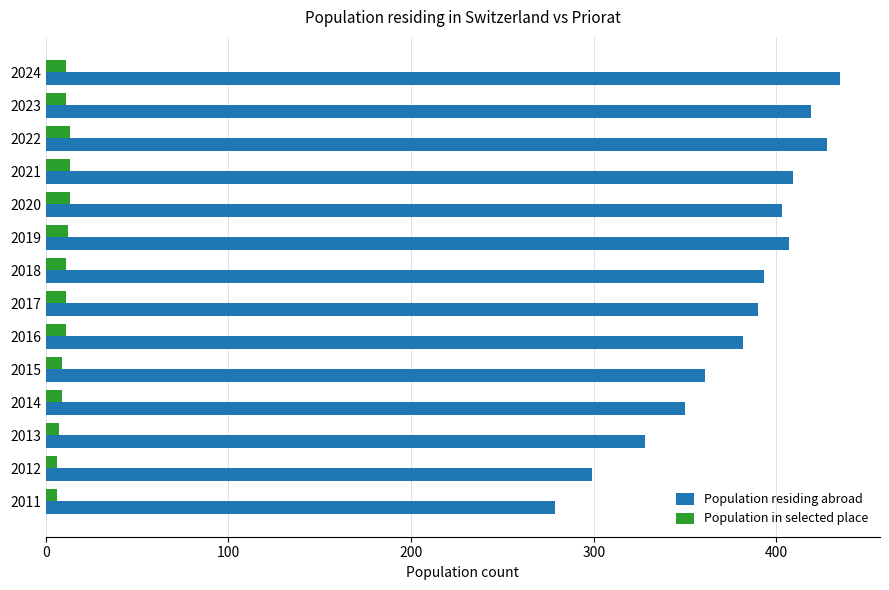

What is the difference between the maximum and minimum values in the Population residing abroad series?

156